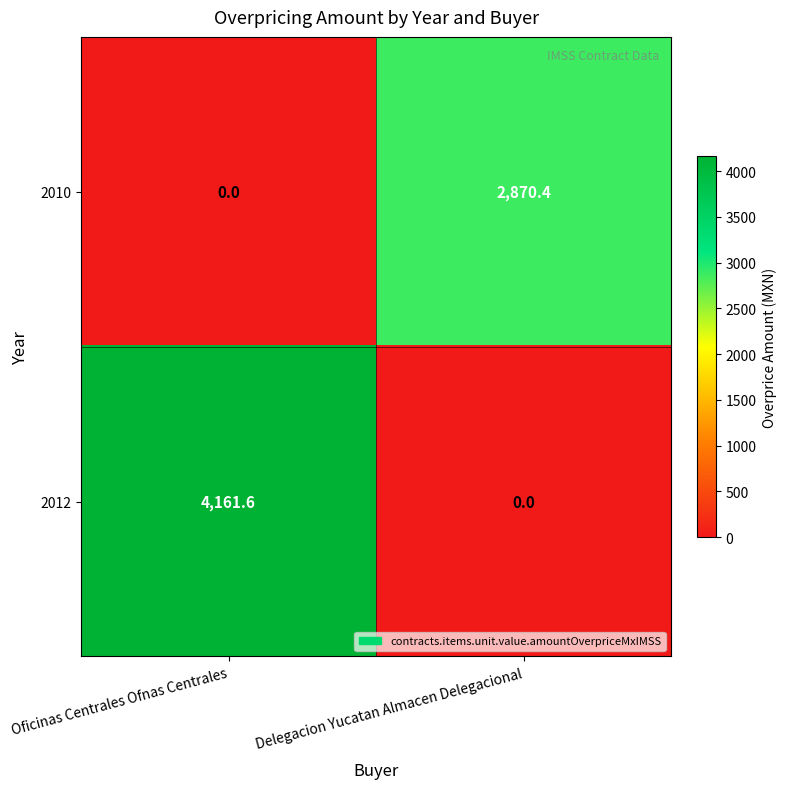

Which category has the highest value across all series?

Oficinas Centrales Ofnas Centrales